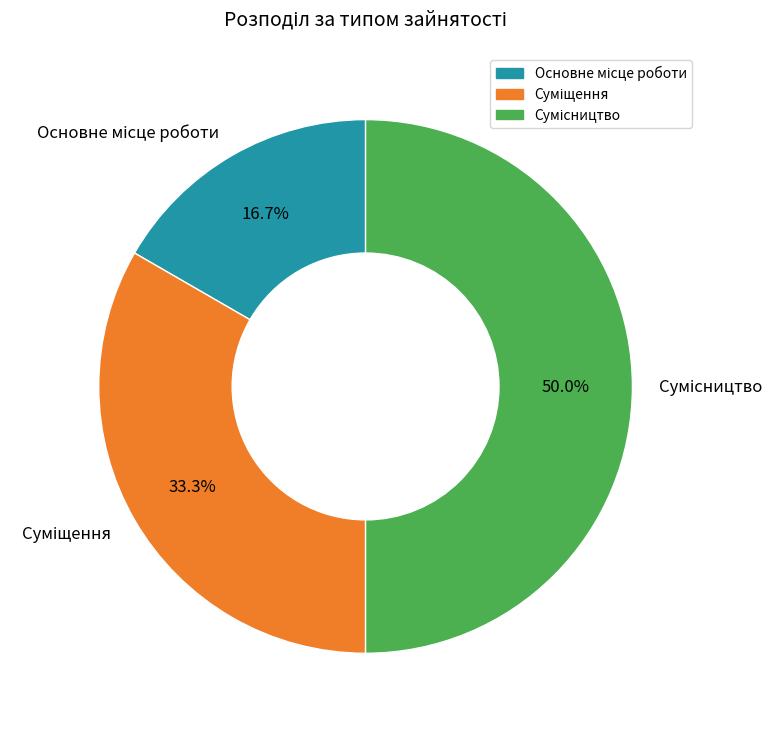

True or false: Сумісництво accounts for 39% of the total.

False